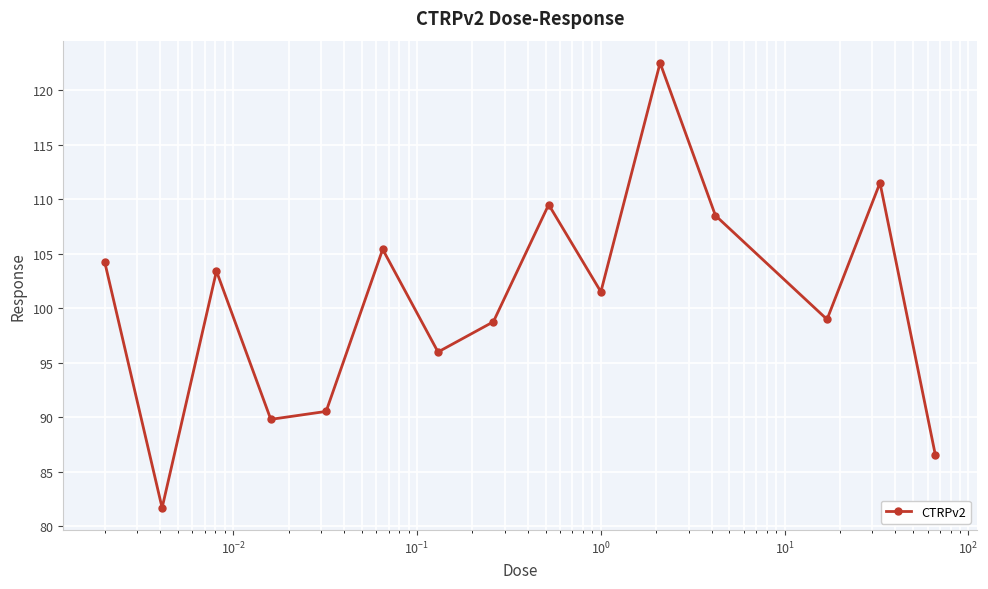

True or false: the data has more than 2 interior local peaks.

True